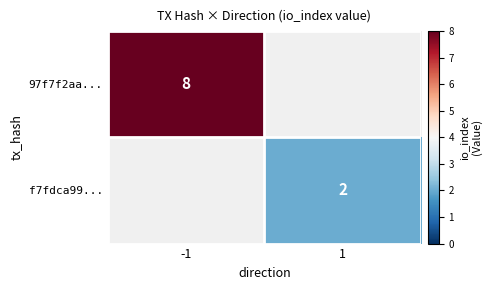

Between 1 and -1, which is larger?

-1